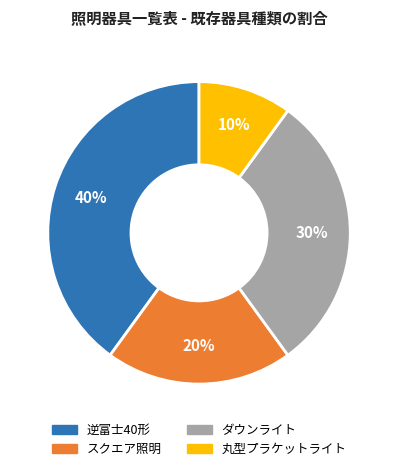

To the nearest percent, what portion does 丸型プラケットライト represent?

10%